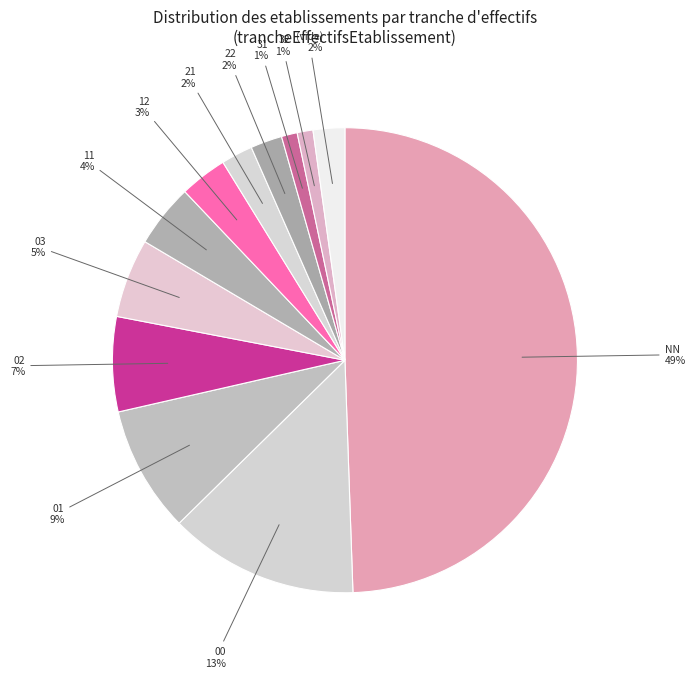

To the nearest percent, what is the combined percentage of NN and 11?

54%